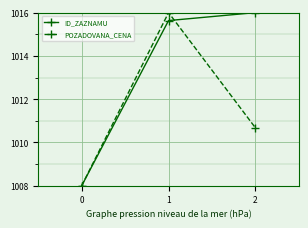

At which label is ID_ZAZNAMU closest to 1012?

1